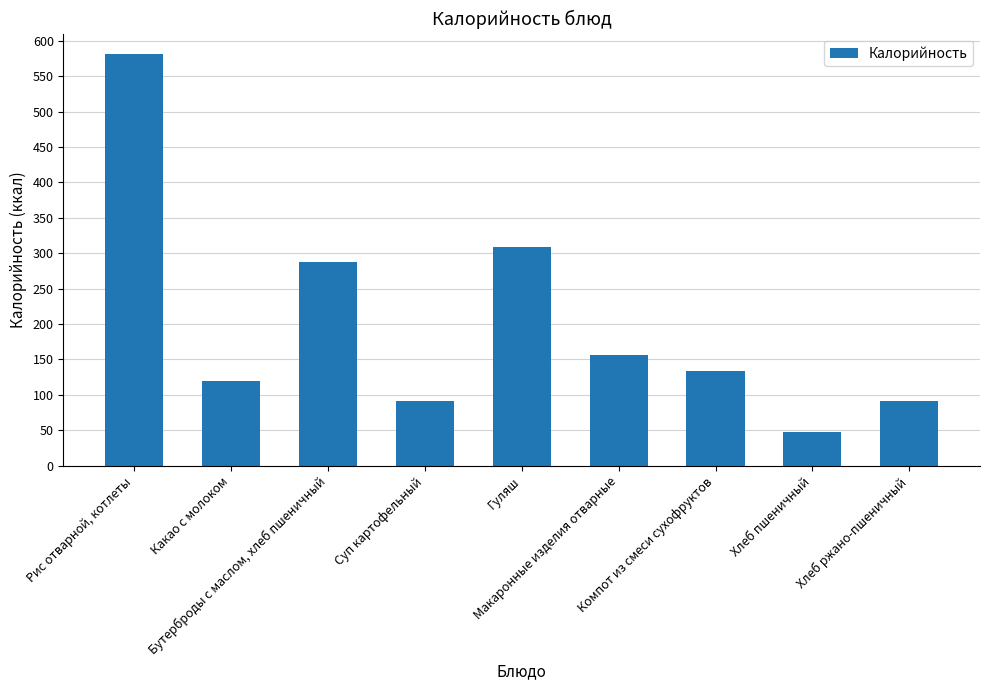

The value at Макаронные изделия отварные is 156. True or false?

True